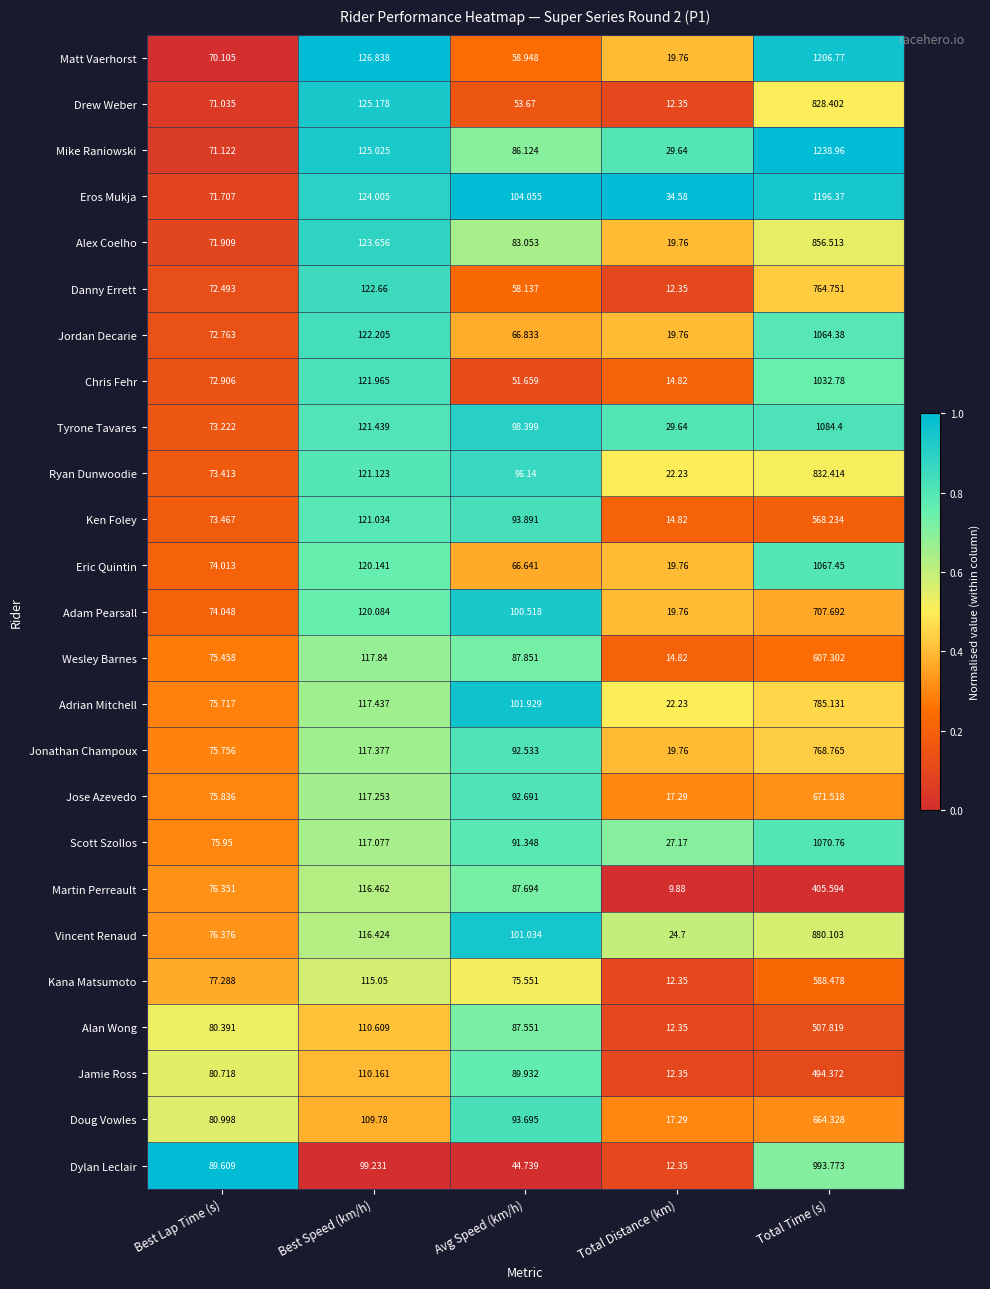

Count the number of data series in this chart.

25